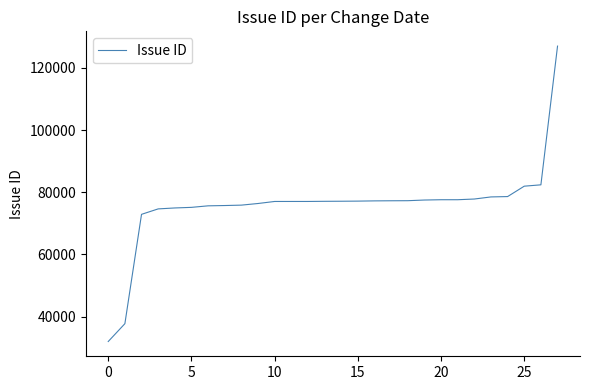

What is the smallest value displayed?

31979